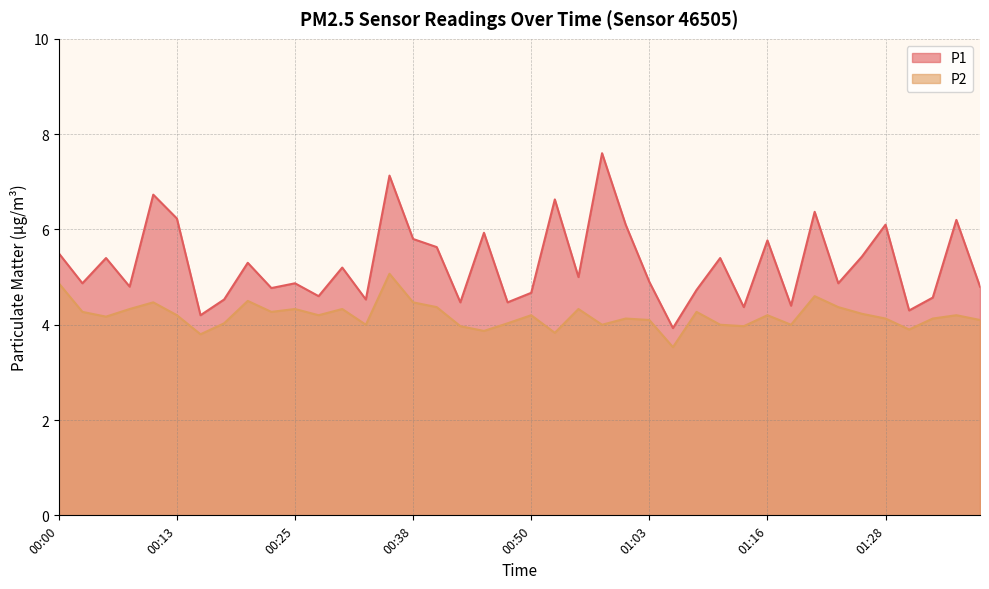

How many values in the P2 series exceed 4?

29